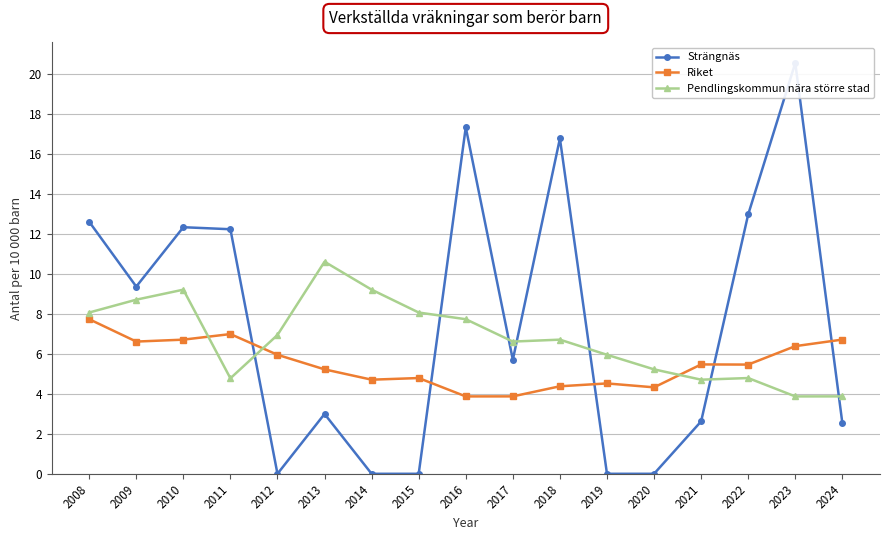

What is the sum of all Riket values?

93.7